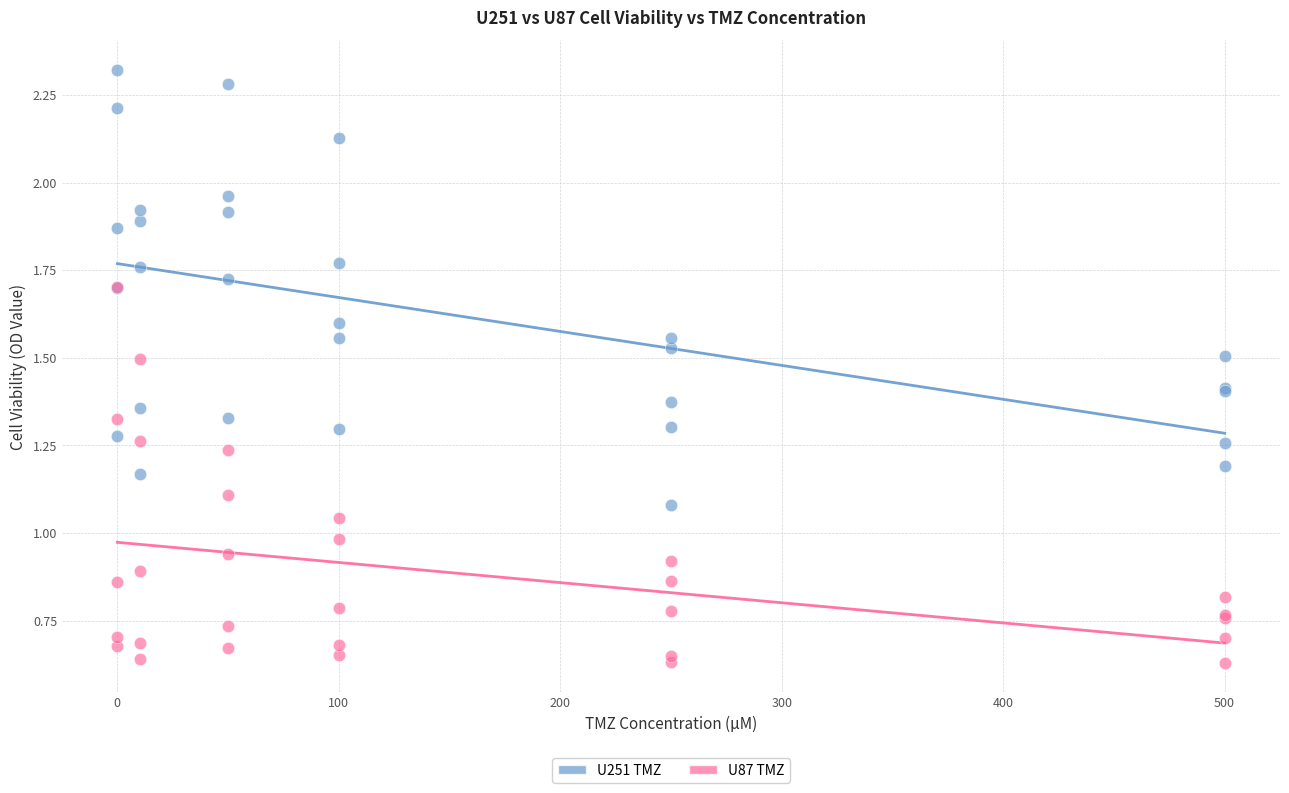

What are all the series names shown in the legend?

U251 TMZ, U87 TMZ